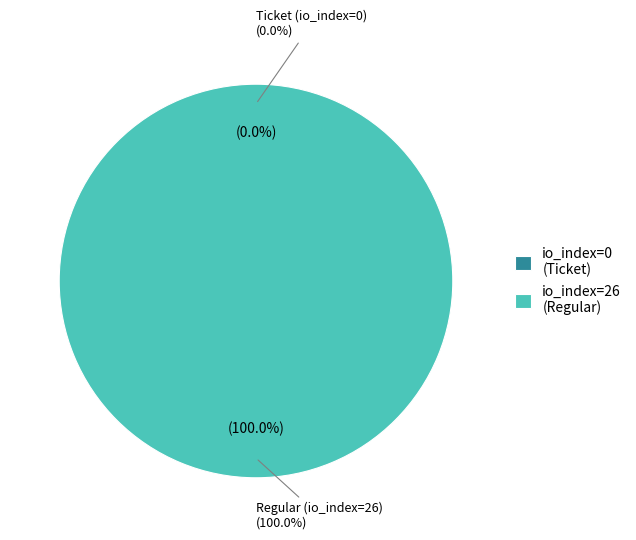

To the nearest percent, what portion does Regular (io_index=26) represent?

100%